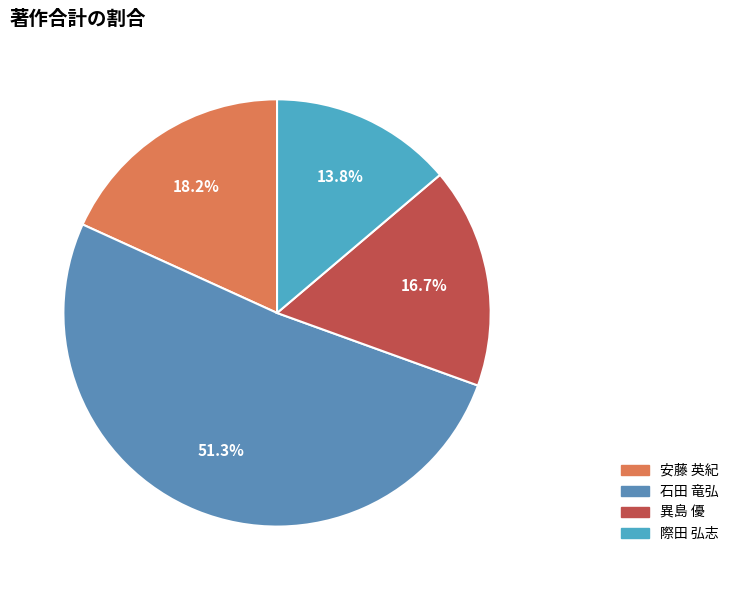

What is the change in value from 安藤 英紀 to 異島 優?

-31